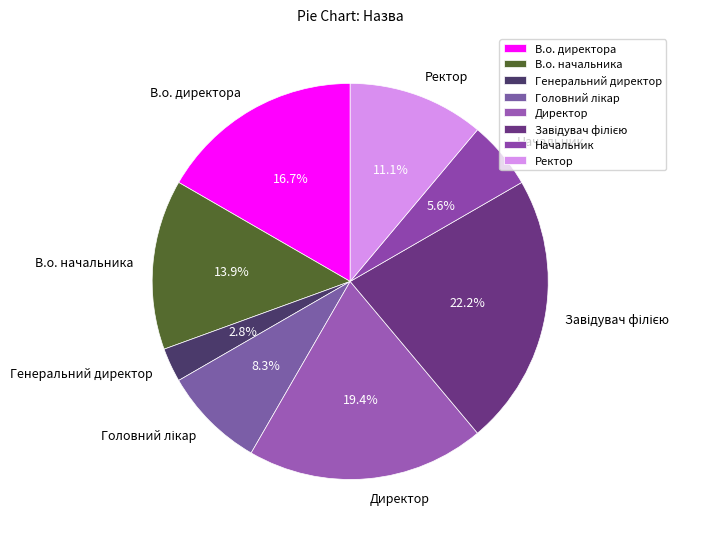

What percentage do Ректор and Начальник together represent?

16.7%